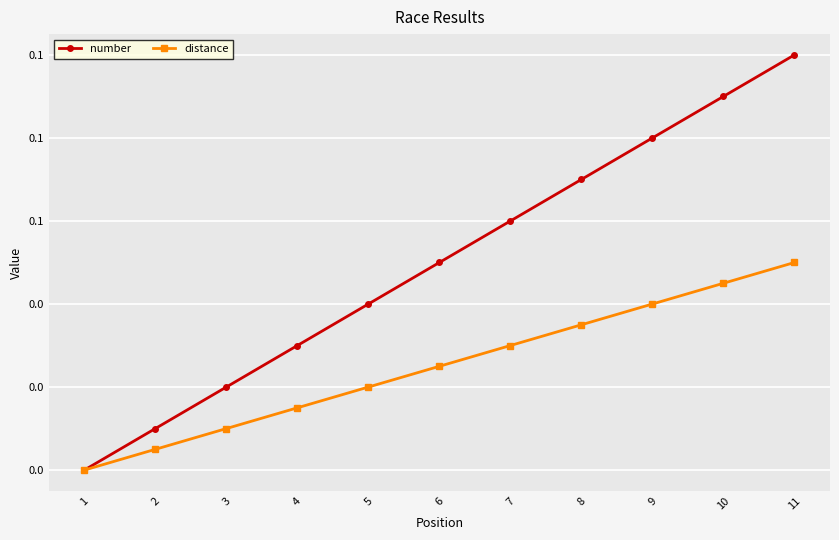

What is the sum of all number values?

0.6